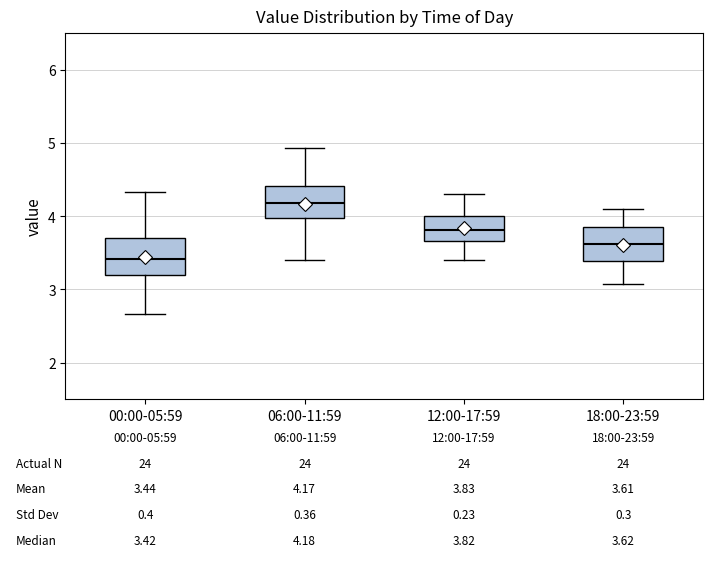

Which box's median line is the highest?

06:00-11:59